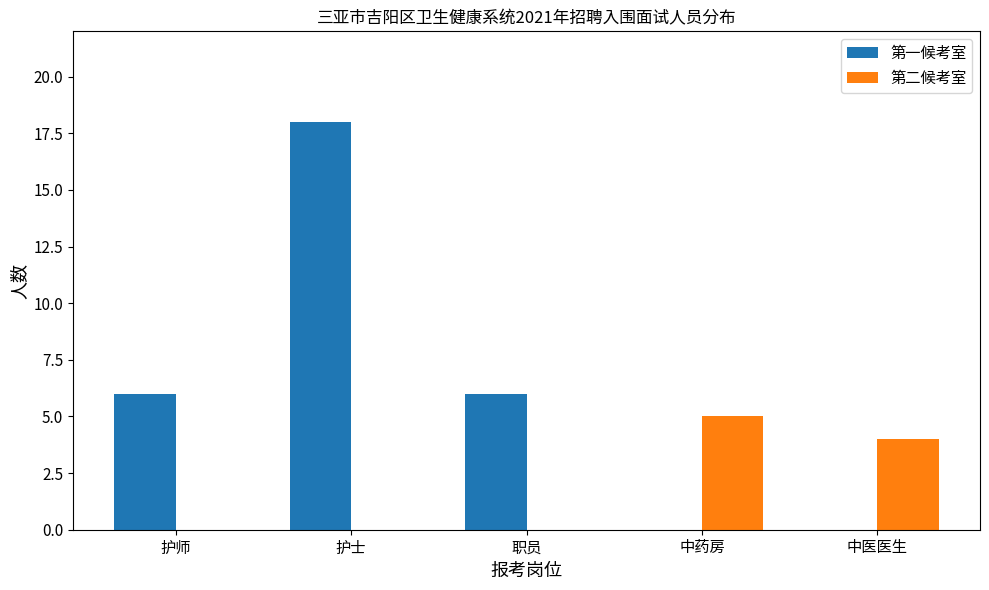

How many data points does each series have?

5